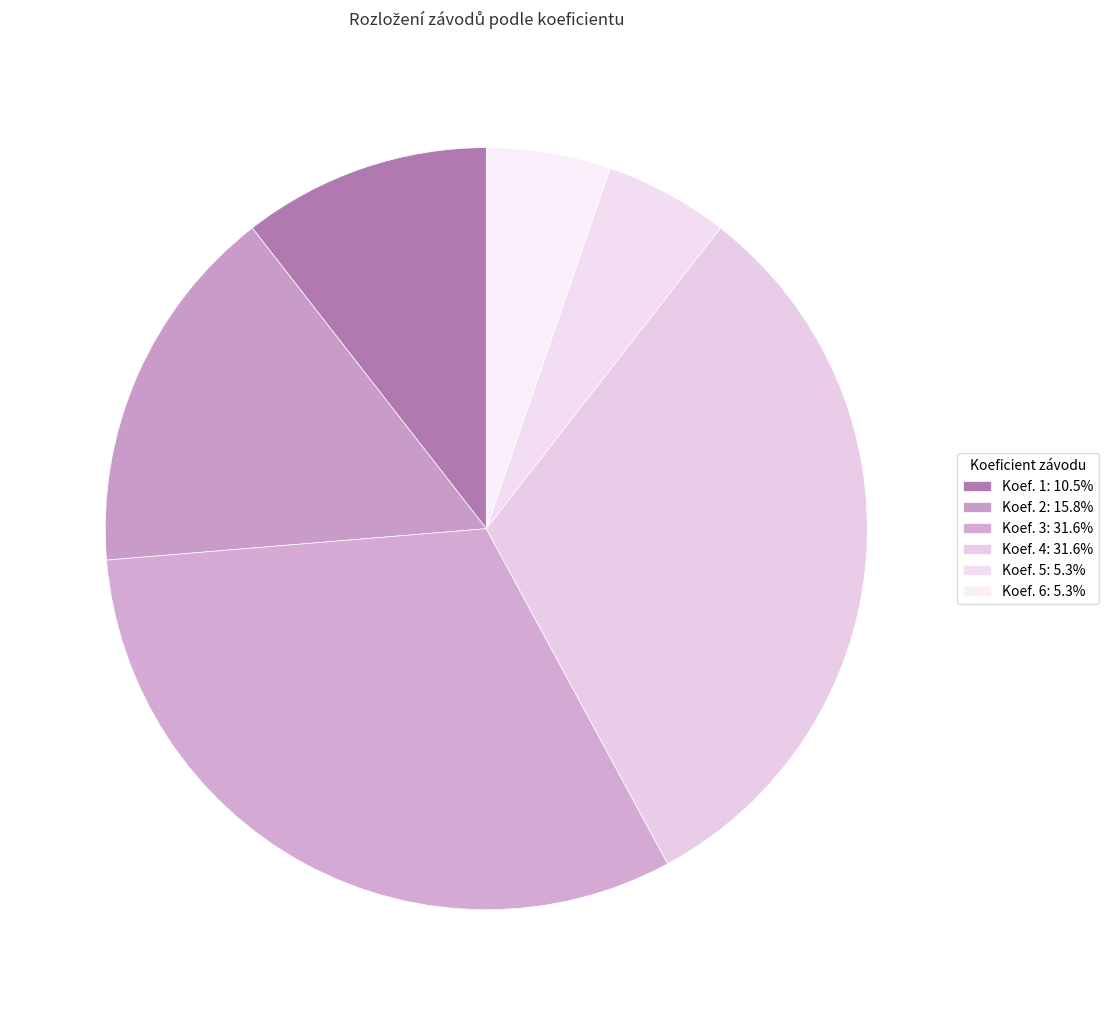

Which slice is the smallest?

Koef. 5